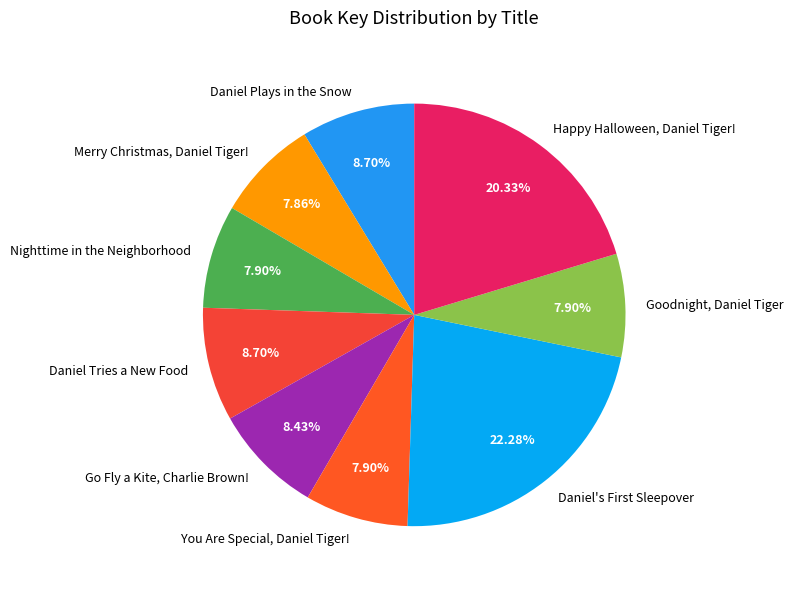

Is Daniel Plays in the Snow the majority of the pie?

No